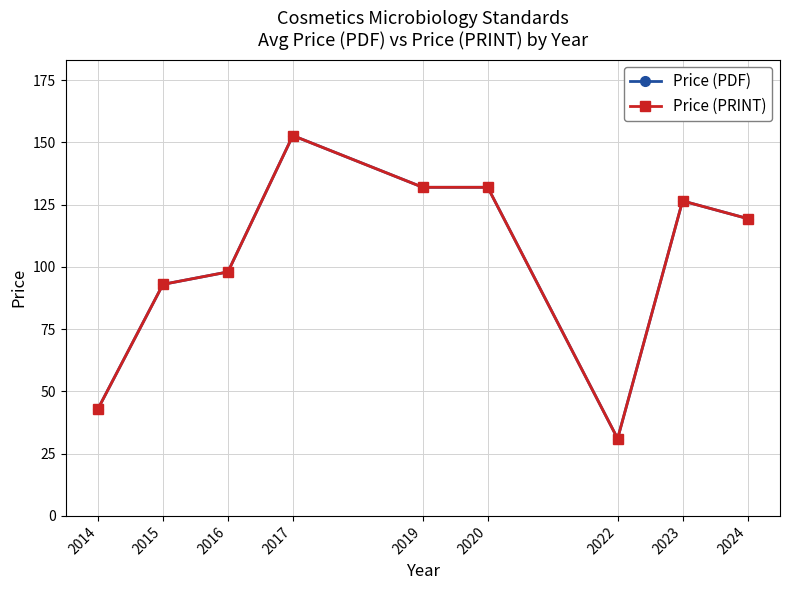

Is this an area chart (filled region under the line)?

No